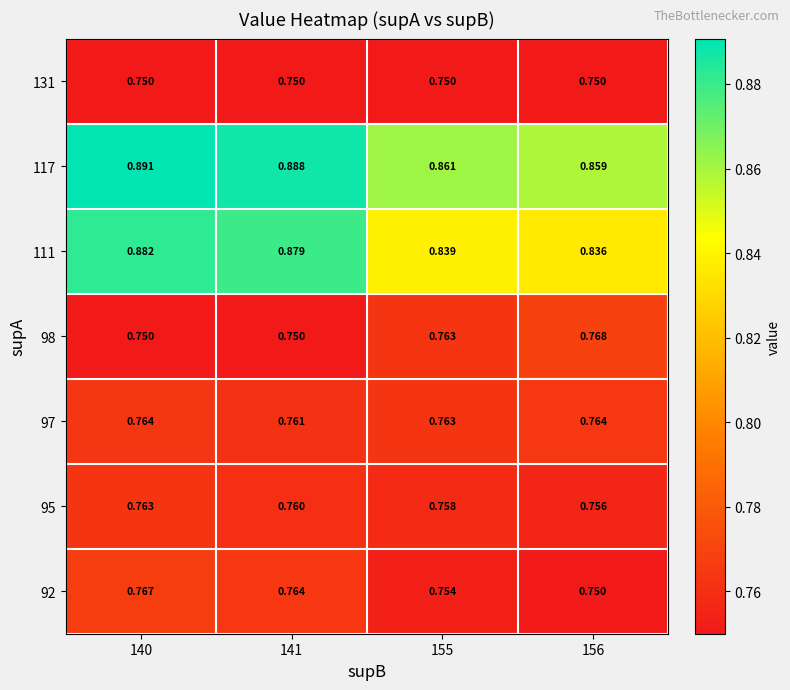

Is the value of 117 at 155 greater than the value of 95 at 140?

Yes